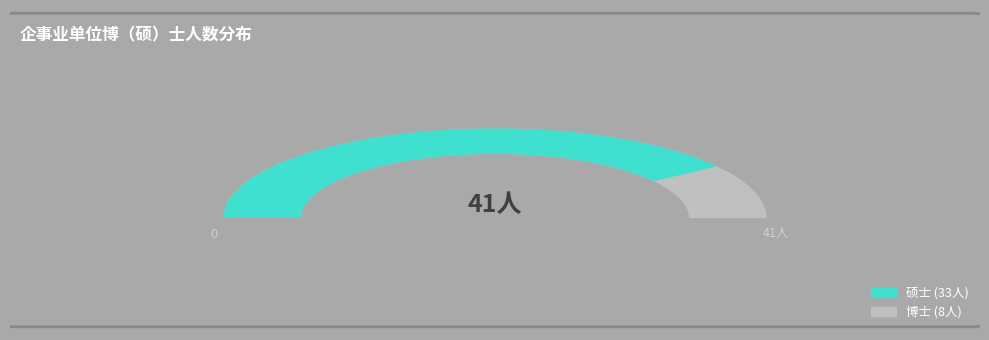

Is it true that 博士 is 20% of the pie?

True